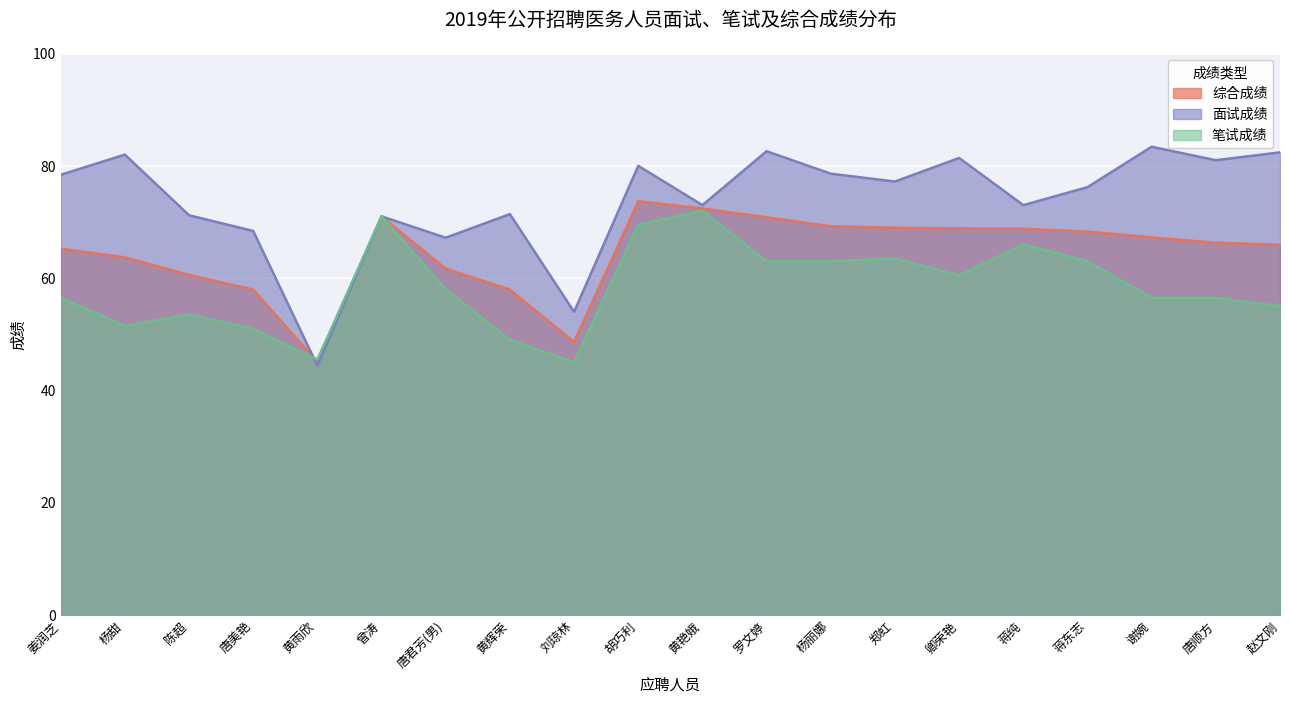

What is the value of the 面试成绩 point at the 3rd from the left?

71.2